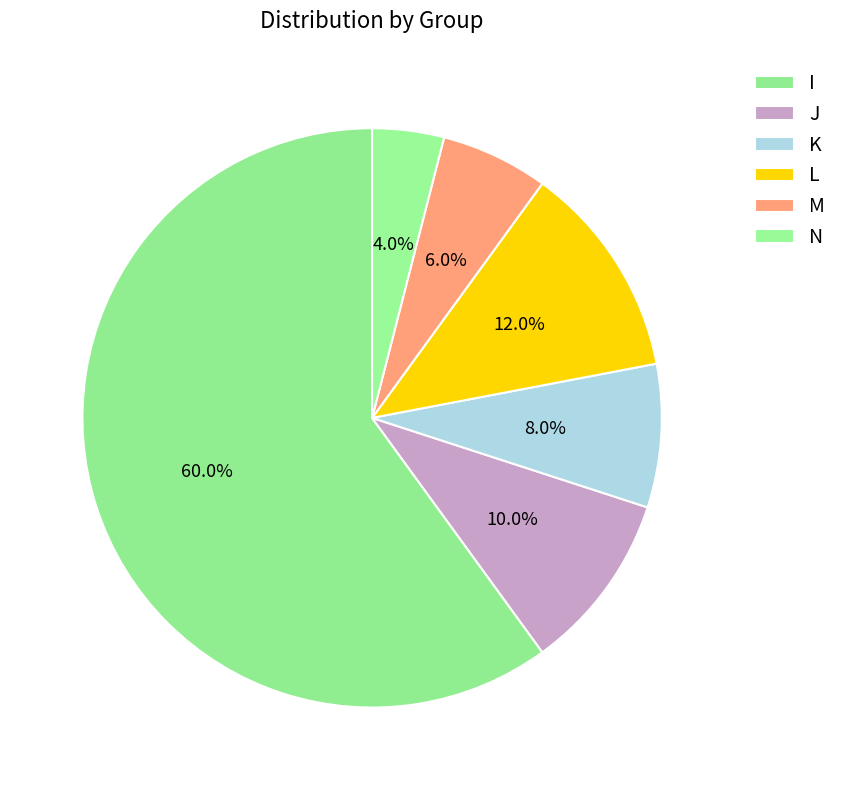

What is the smallest slice in the pie chart?

N